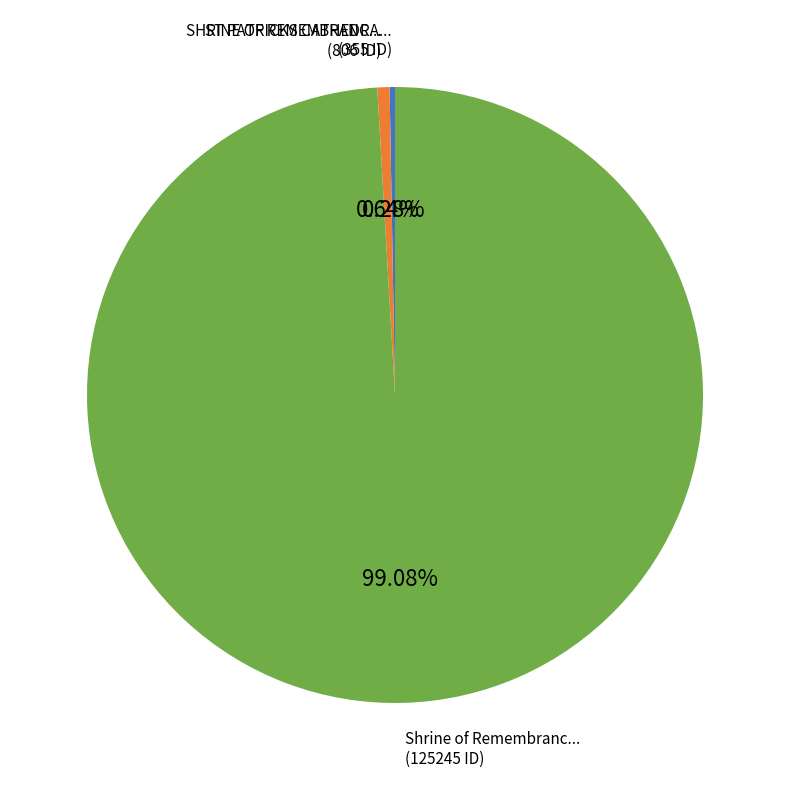

Rank the categories by value from lowest to highest.

ST PATRICKS CATHEDRAL PRECINCT, SHRINE OF REMEMBRANCE, Shrine of Remembrance